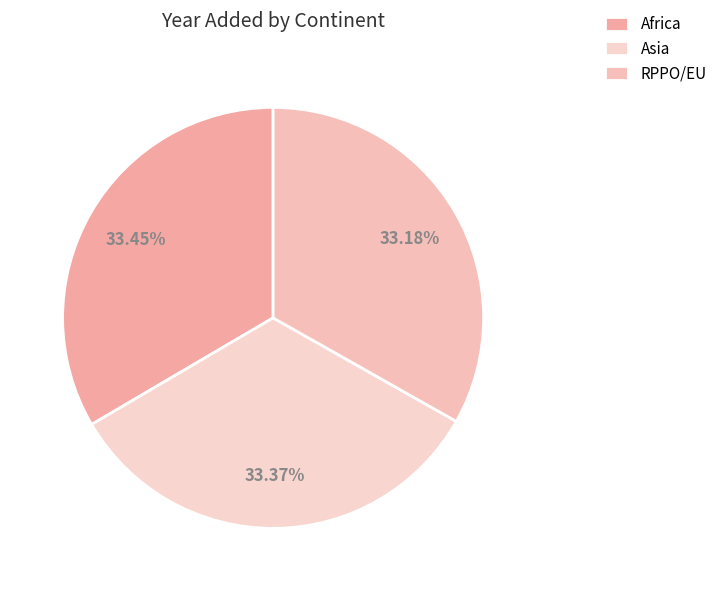

To the nearest percent, what percentage of the pie is Asia?

33%